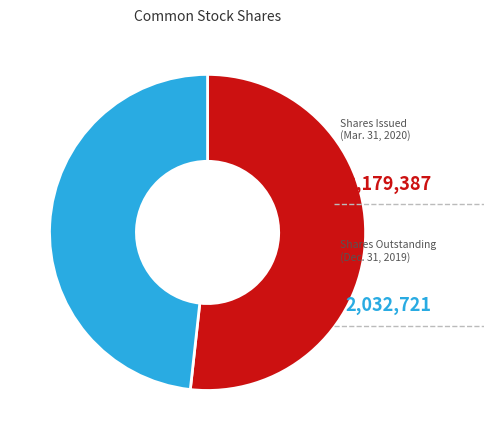

Is there a majority slice in this chart?

Yes